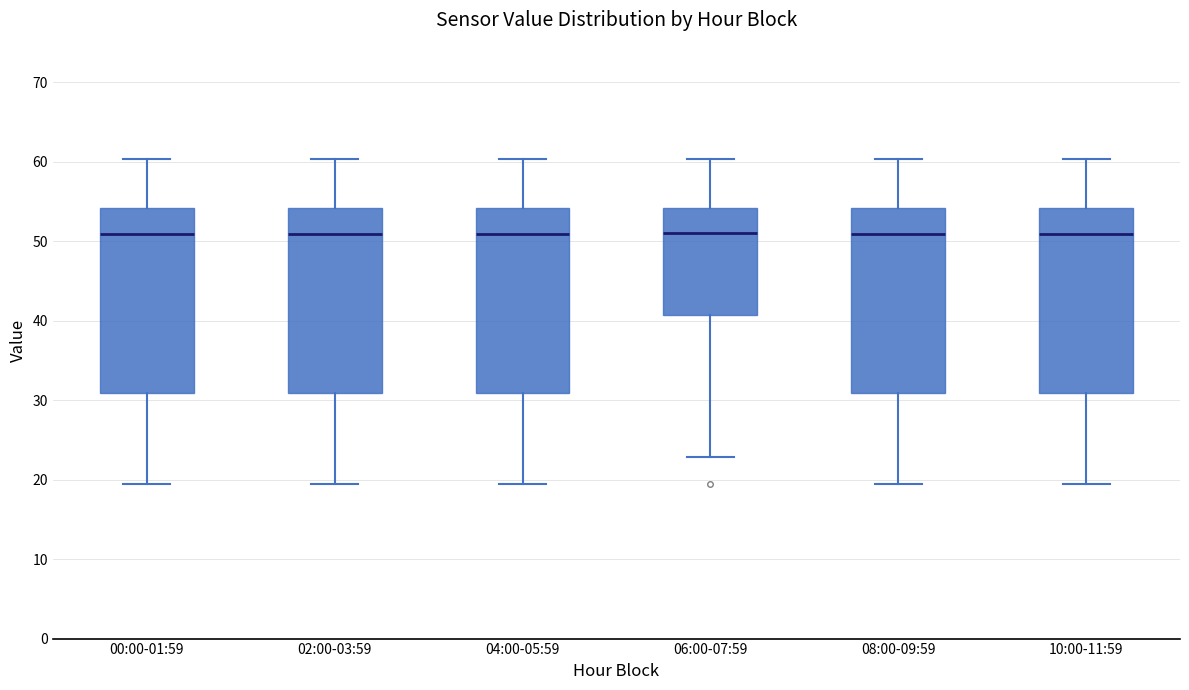

Reading left to right, transcribe this box plot: for each box, give where its median line is, the range the box spans, and where its two whiskers end, as read against the y-axis. The values are not printed on the chart, so give them approximately, as read against the axis.

00:00-01:59: median 51, box 31 to 54, whiskers 19 to 60
02:00-03:59: median 51, box 31 to 54, whiskers 19 to 60
04:00-05:59: median 51, box 31 to 54, whiskers 19 to 60
06:00-07:59: median 51, box 41 to 54, whiskers 23 to 60
08:00-09:59: median 51, box 31 to 54, whiskers 19 to 60
10:00-11:59: median 51, box 31 to 54, whiskers 19 to 60